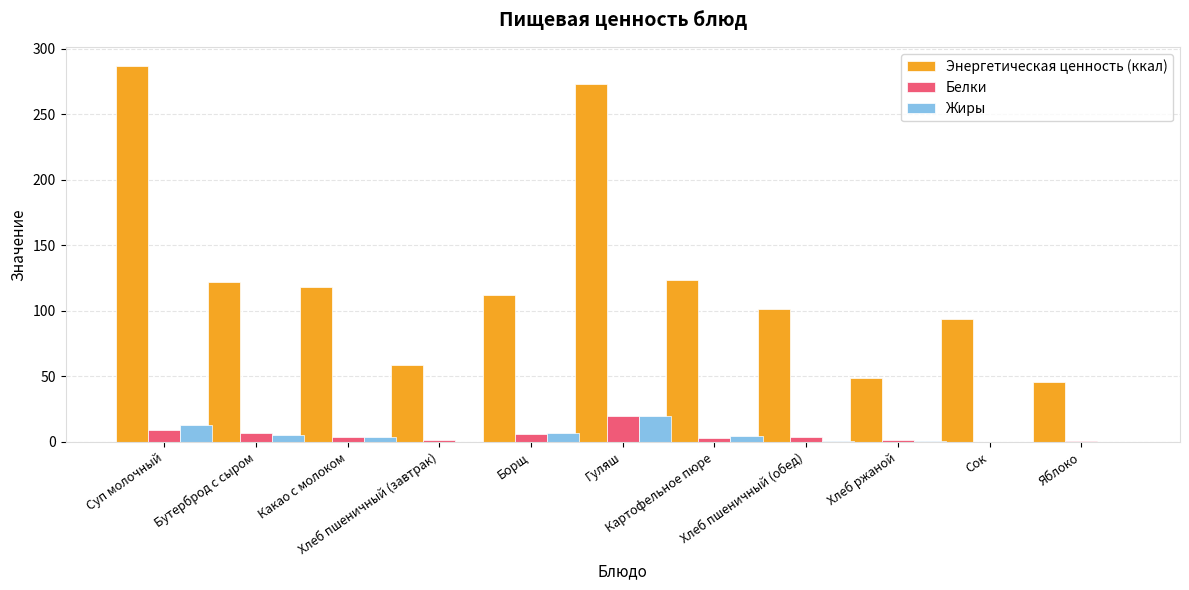

What is the highest value of the Белки series?

20.0